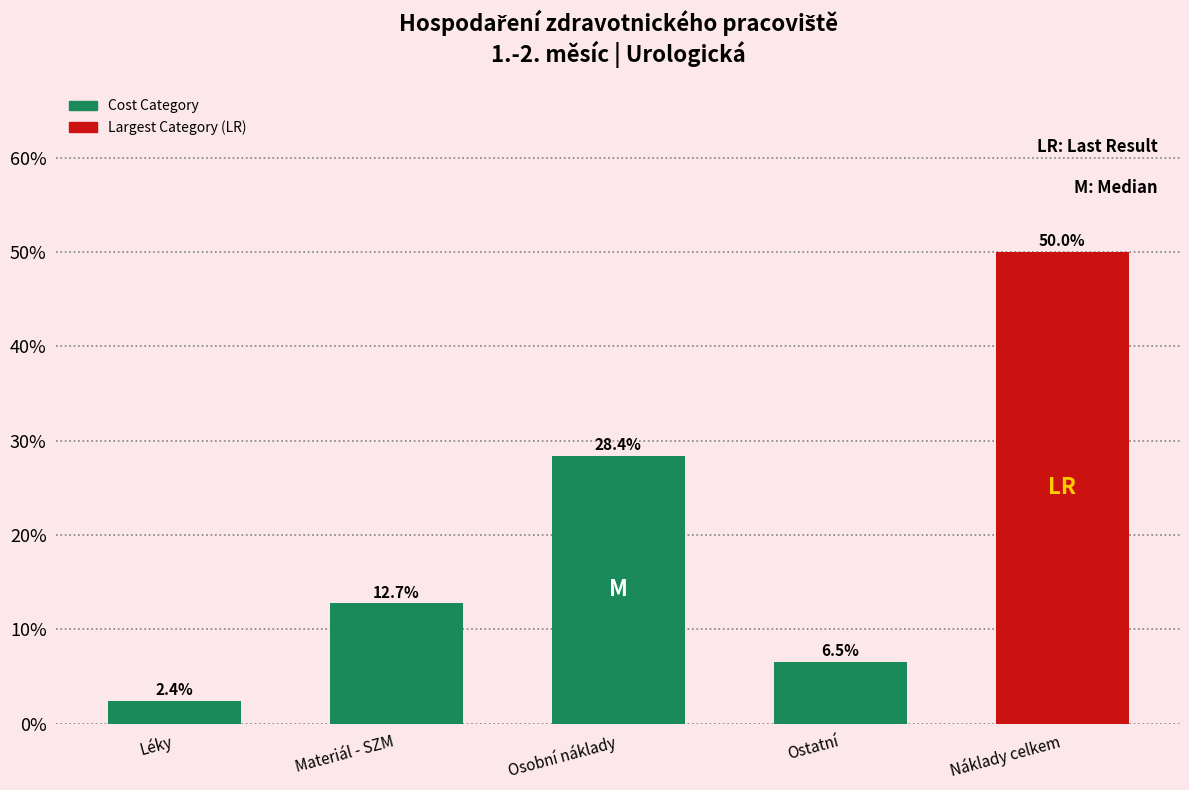

Reading right to left, extract all data points from this chart.

50.0	6.5	28.4	12.7	2.4